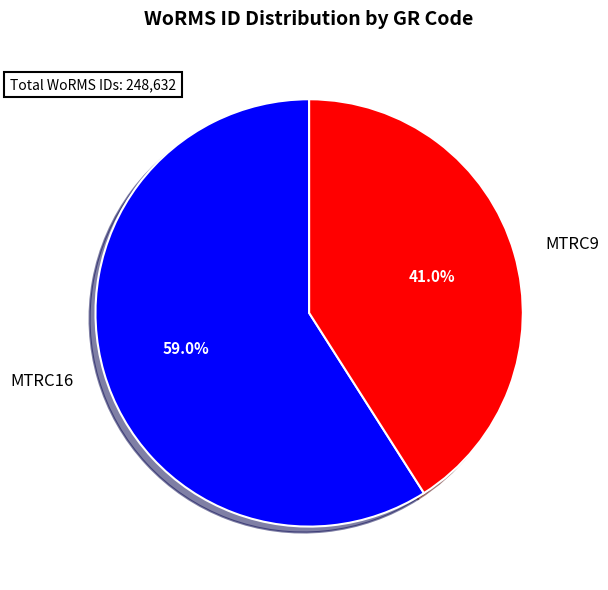

Does MTRC16 account for over 50% of the chart?

Yes